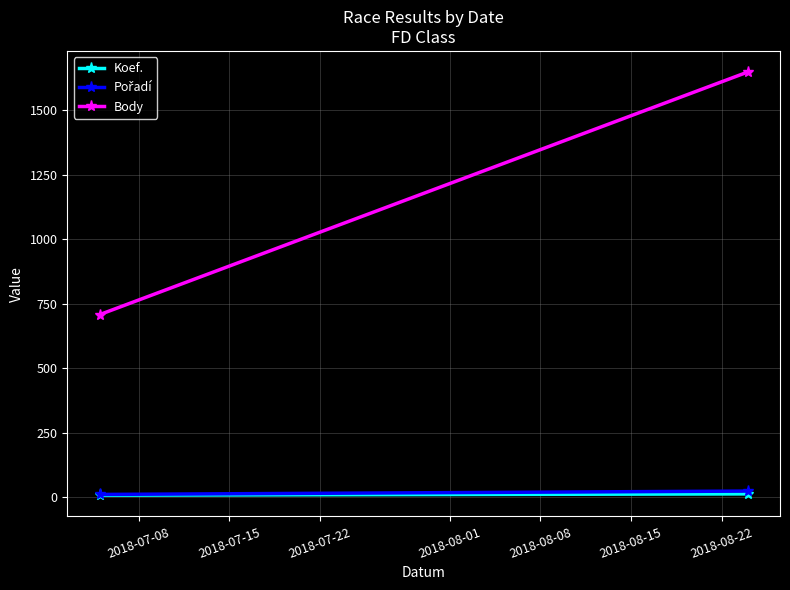

What is the average value of the Body series?

1177